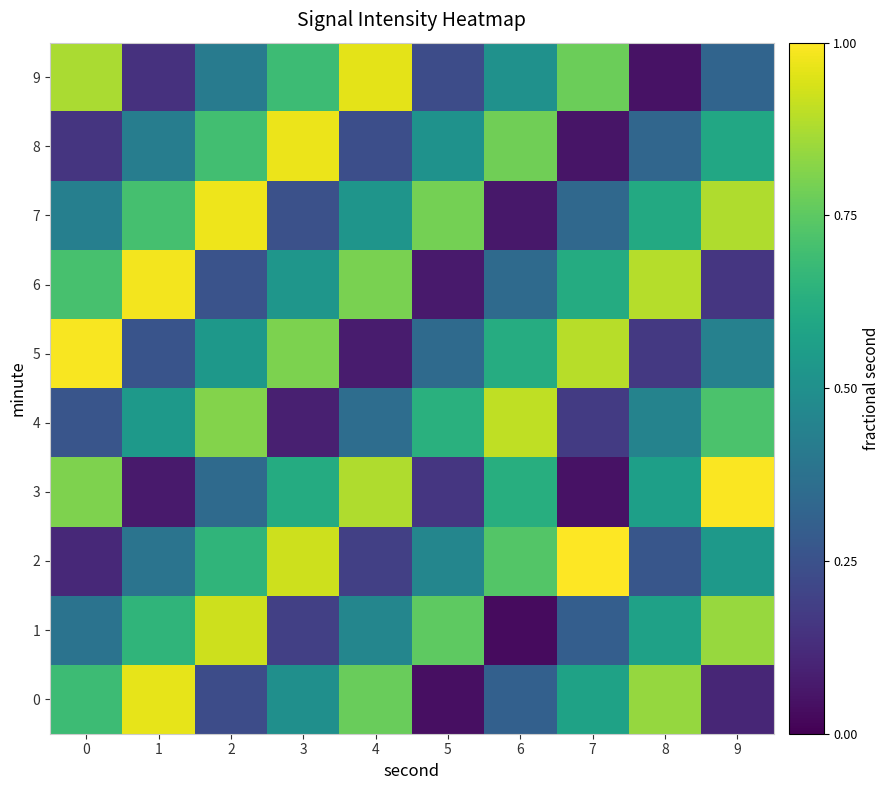

What is the total value across all series at 8?

4.7